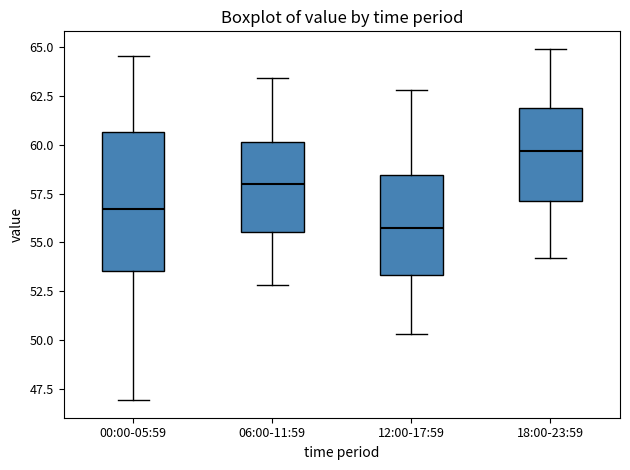

Reading left to right, transcribe this box plot: for each box, give where its median line is, the range the box spans, and where its two whiskers end, as read against the y-axis. The values are not printed on the chart, so give them approximately, as read against the axis.

00:00-05:59: median 56.5, box 53.5 to 60.5, whiskers 47.0 to 64.5
06:00-11:59: median 58.0, box 55.5 to 60.0, whiskers 53.0 to 63.5
12:00-17:59: median 56.0, box 53.5 to 58.5, whiskers 50.5 to 63.0
18:00-23:59: median 59.5, box 57.0 to 62.0, whiskers 54.0 to 65.0